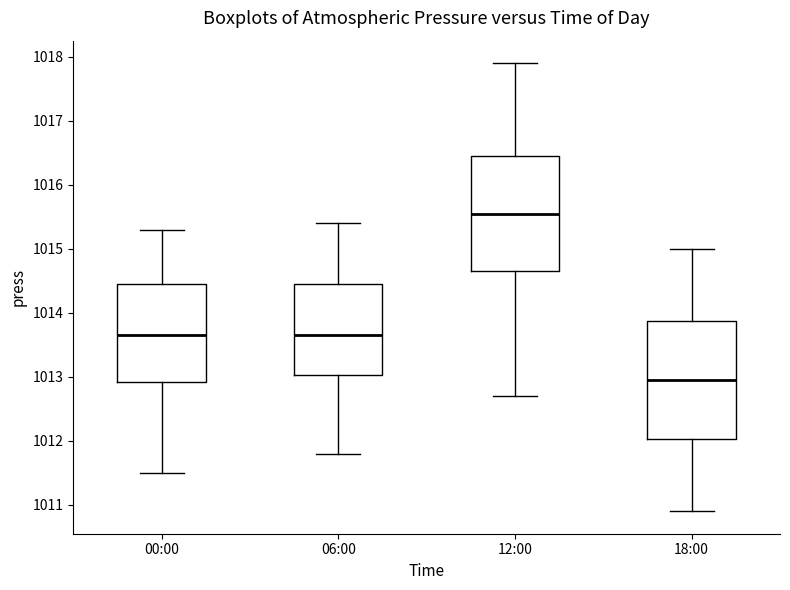

Reading left to right, transcribe this box plot: for each box, give where its median line is, the range the box spans, and where its two whiskers end, as read against the y-axis. The values are not printed on the chart, so give them approximately, as read against the axis.

00:00: median 1013.7, box 1012.9 to 1014.5, whiskers 1011.5 to 1015.3
06:00: median 1013.7, box 1013.0 to 1014.5, whiskers 1011.8 to 1015.4
12:00: median 1015.6, box 1014.7 to 1016.5, whiskers 1012.7 to 1017.9
18:00: median 1013.0, box 1012.0 to 1013.9, whiskers 1010.9 to 1015.0